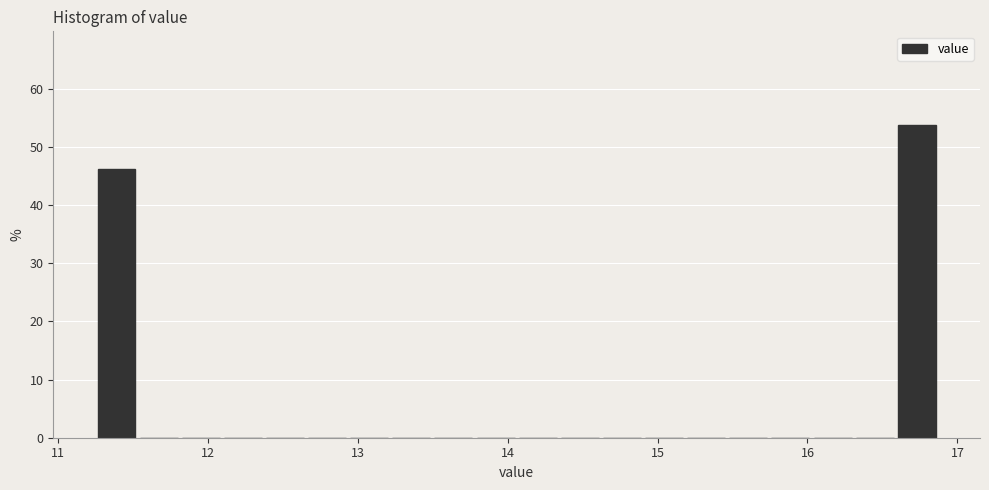

Around what value on the x-axis is the tallest bar? Give the approximate position of its centre, as read against the axis.

16.7